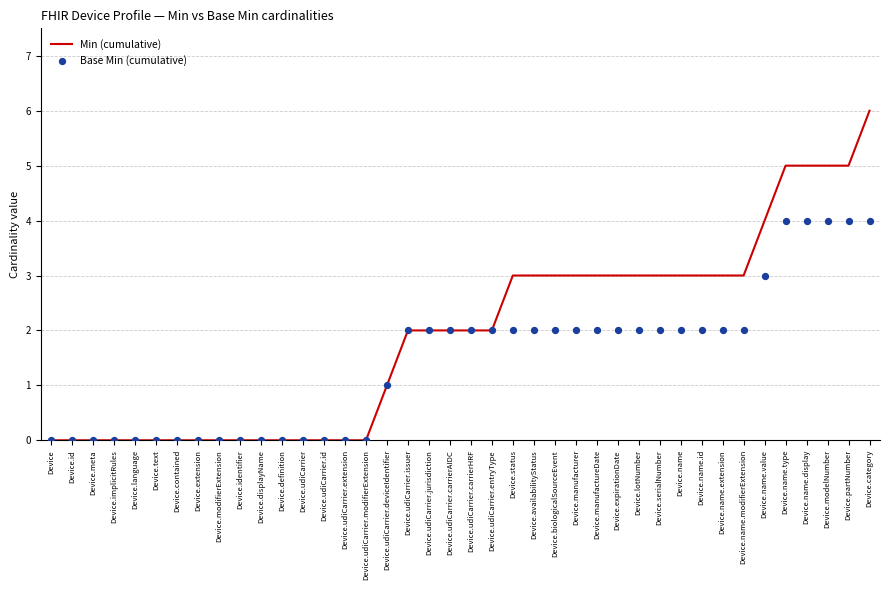

At which category is the sum across all series the highest?

Device.category